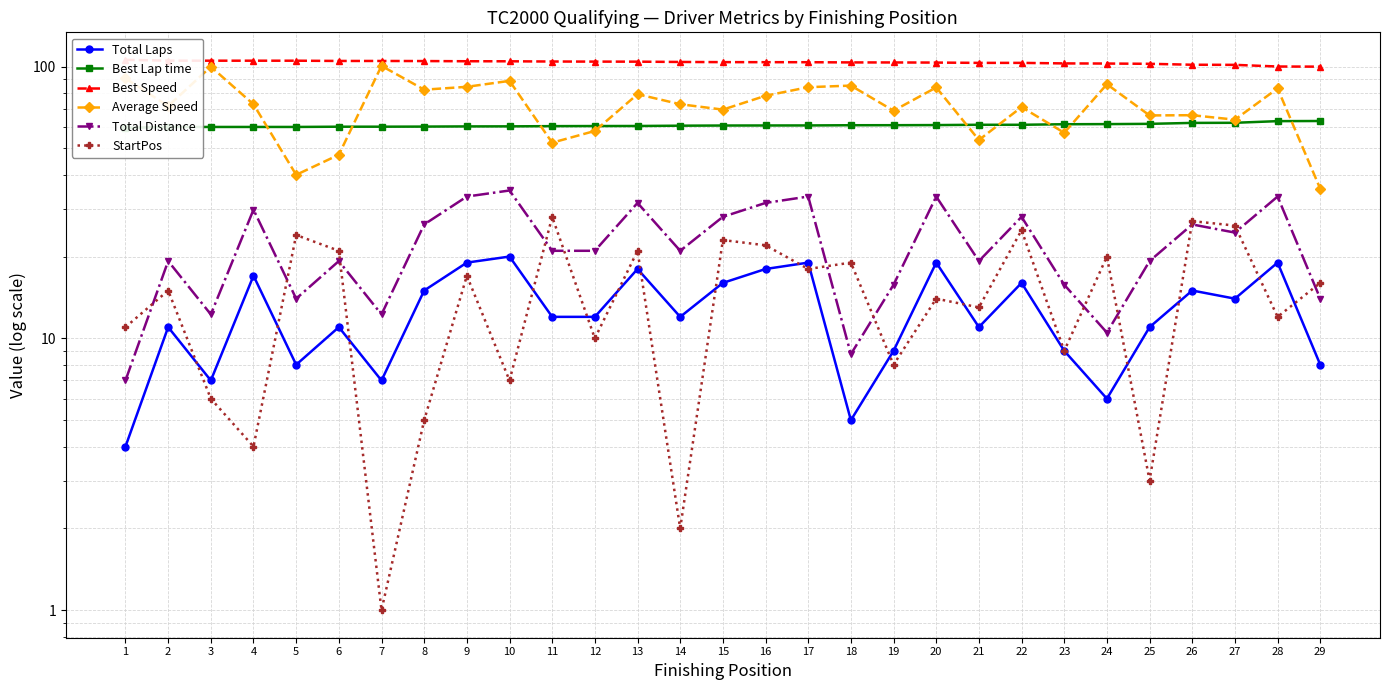

Where does the Total Distance series first go above 21?

4